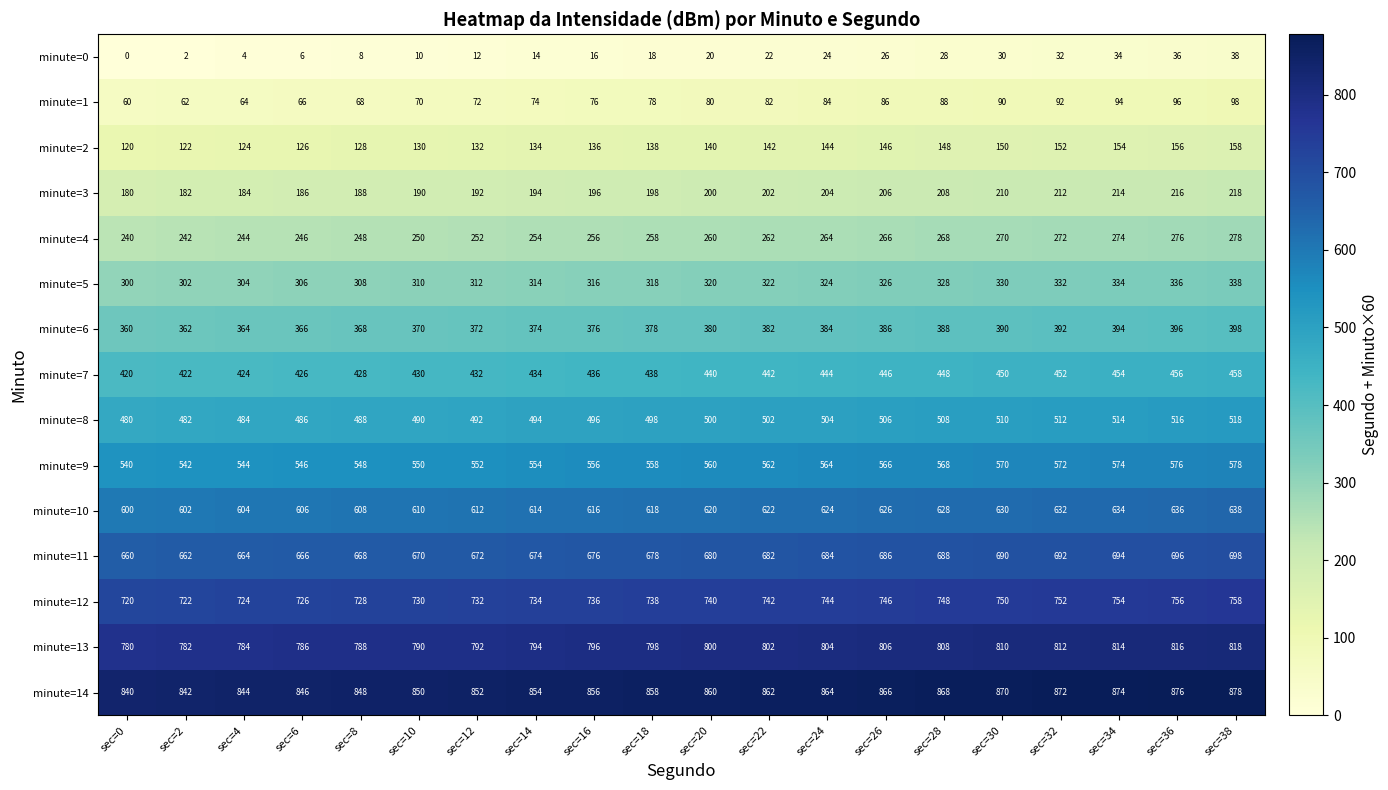

Is it true that minute=0 equals 24 at sec=24?

True